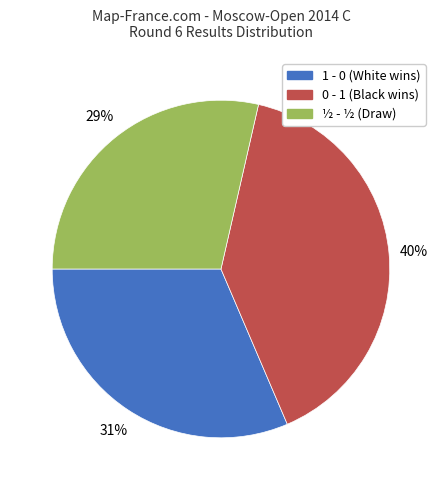

Is the sum of 1 - 0 and ½ - ½ greater than half?

Yes